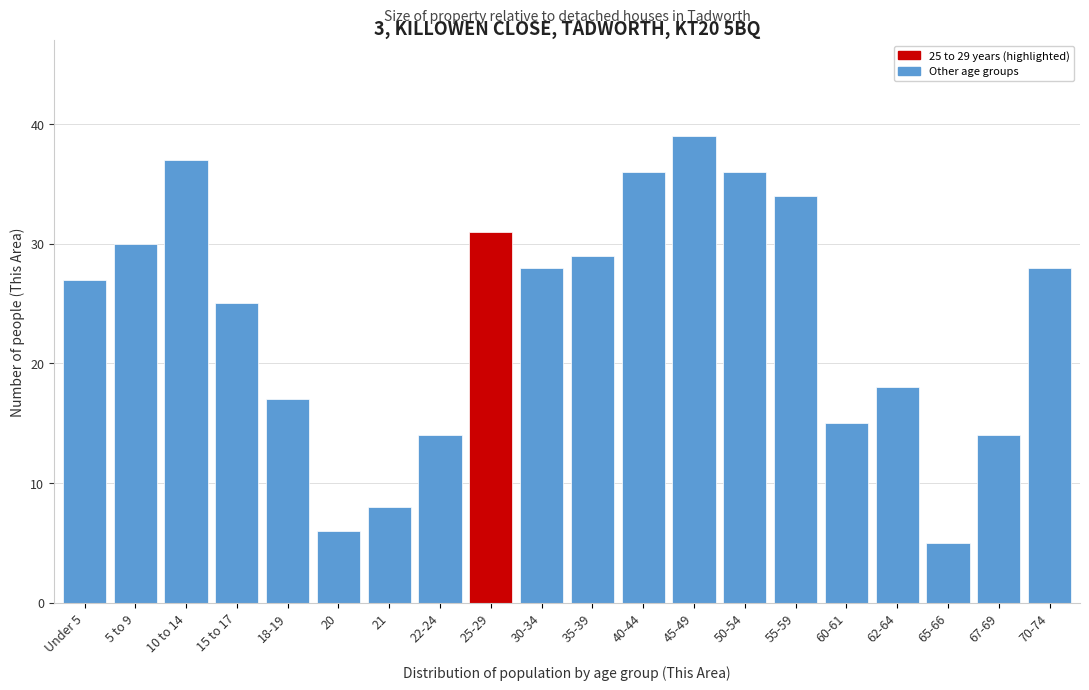

Reading left to right, list all the values displayed in this chart.

Under 5=27	5 to 9=30	10 to 14=37	15 to 17=25	18-19=17	20=6	21=8	22-24=14	25-29=31	30-34=28	35-39=29	40-44=36	45-49=39	50-54=36	55-59=34	60-61=15	62-64=18	65-66=5	67-69=14	70-74=28